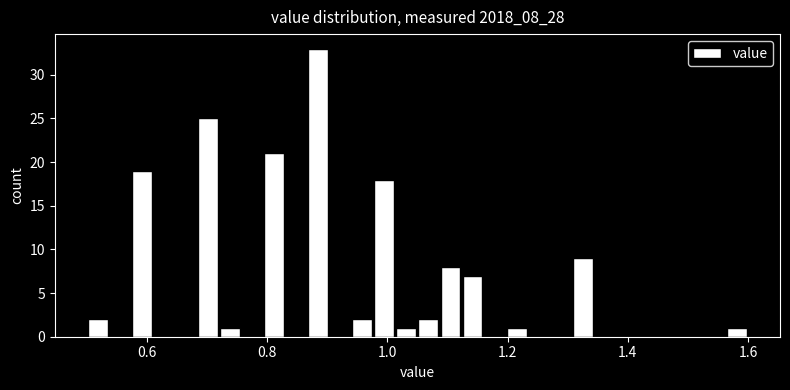

Around what value on the x-axis is the tallest bar? Give the approximate position of its centre, as read against the axis.

0.88